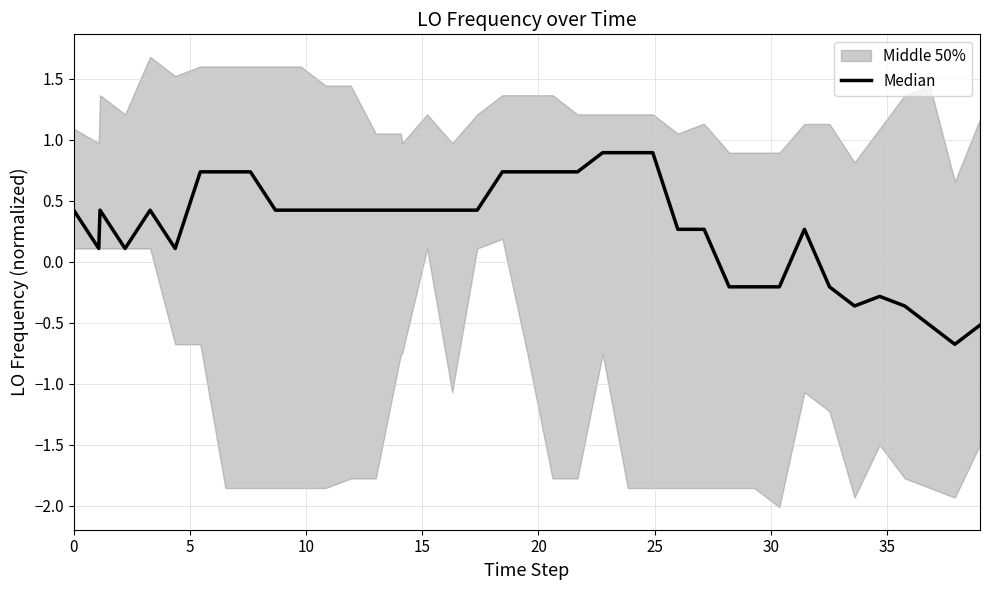

The chart shows a value of 0.4 at 26. True or false?

False